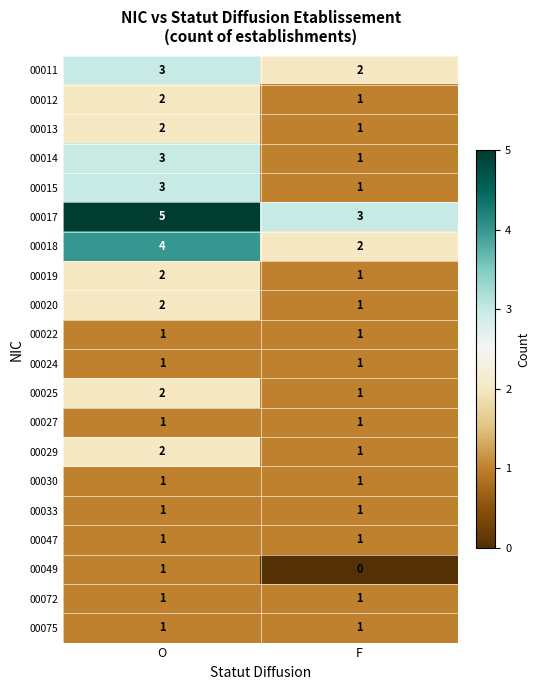

How many series are shown in this chart?

20